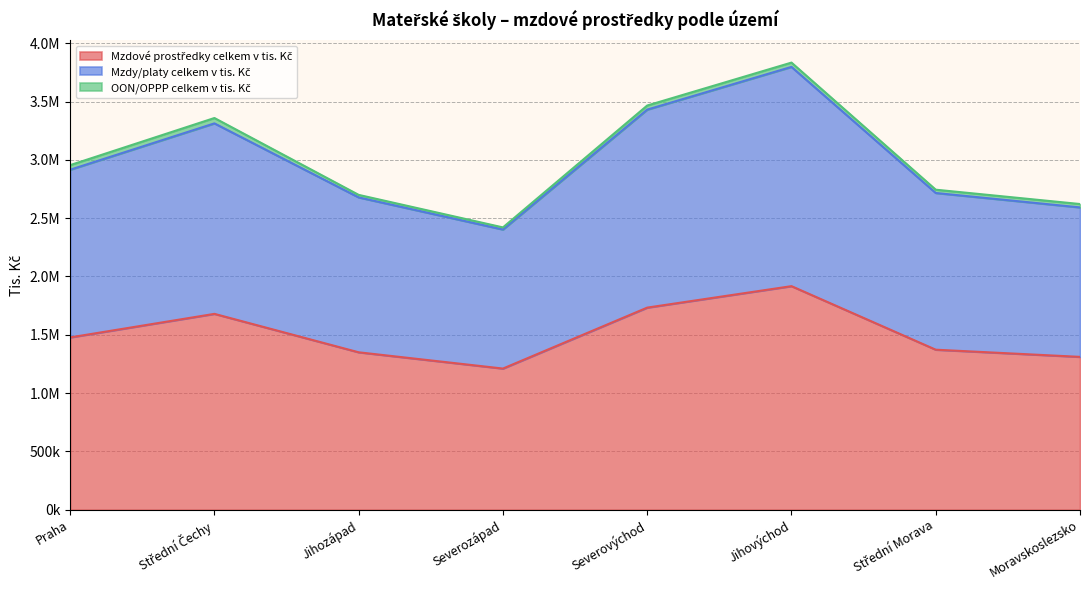

At which category is the sum across all series the highest?

Jihovýchod